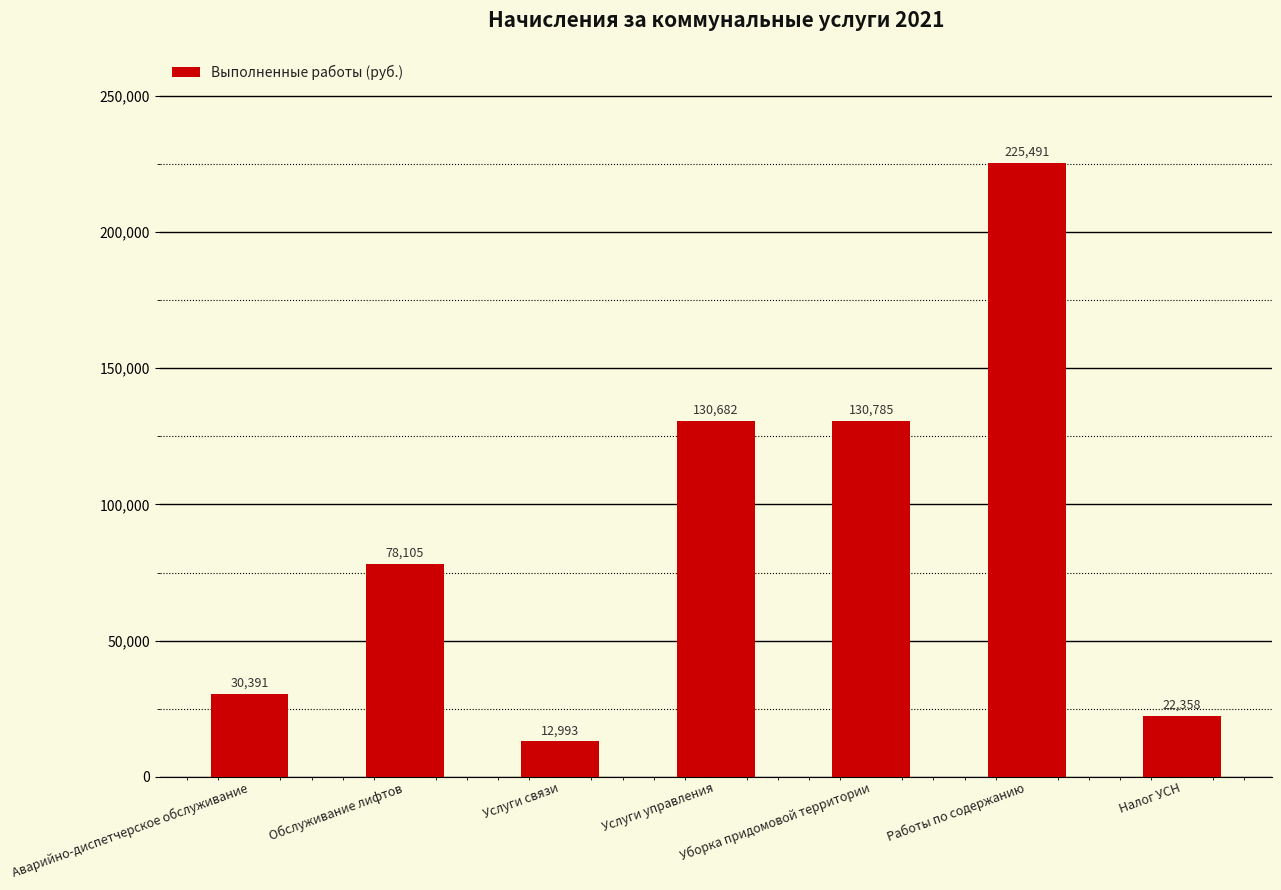

What is the label of the 5th bar from the left?

Уборка придомовой территории